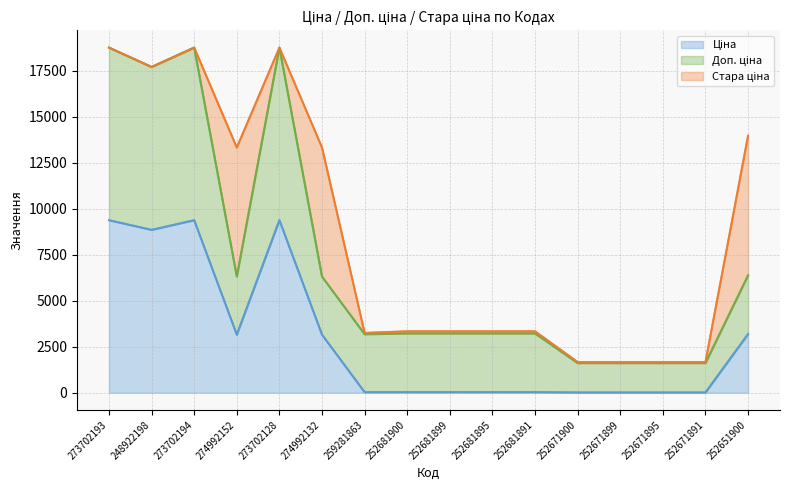

What is the total value across all series at 252651900?

13978.1